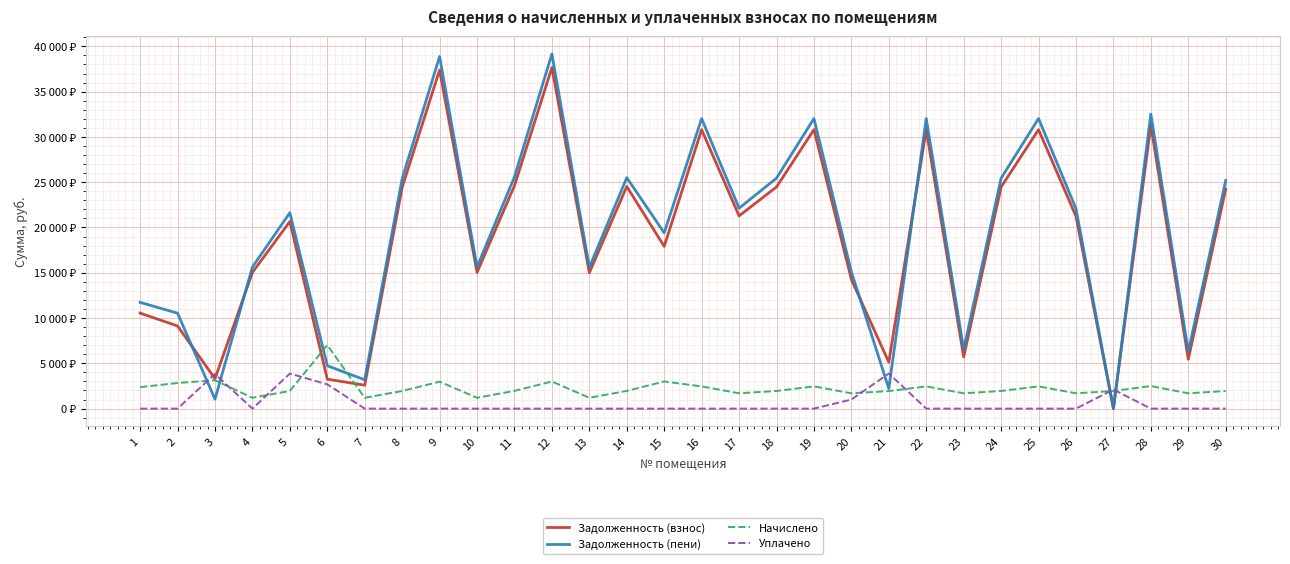

Rank the series by their maximum value, from lowest to highest.

Уплачено, Начислено, Задолженность (взнос), Задолженность (пени)